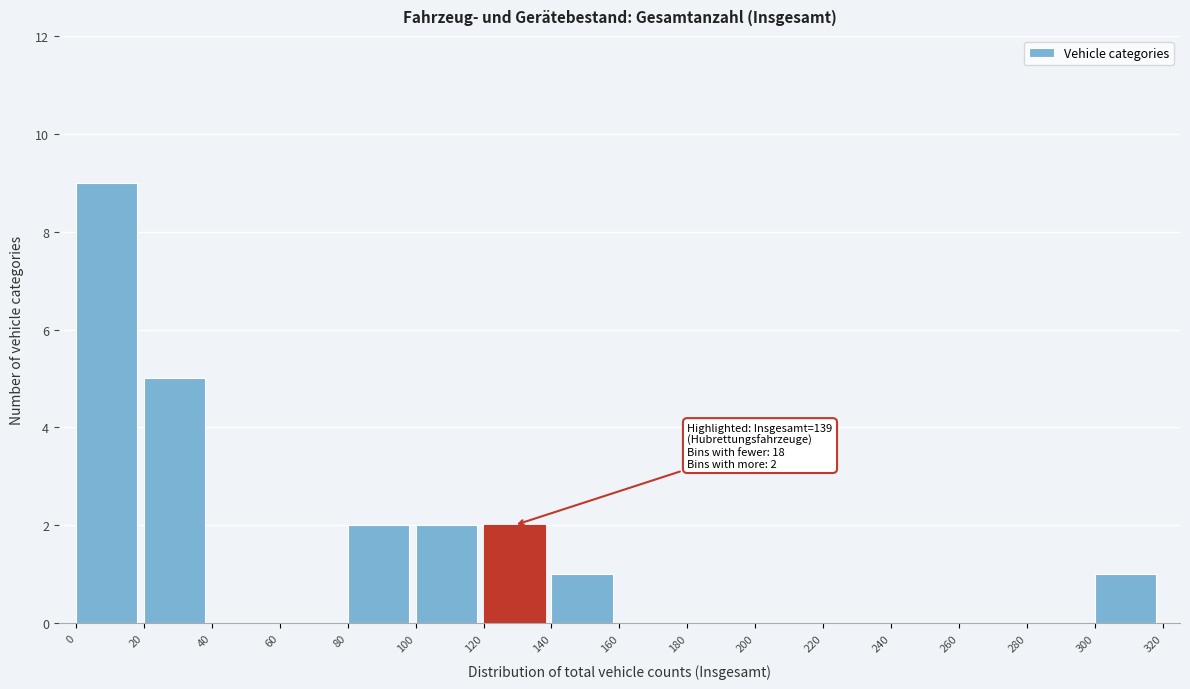

Over which range of the x-axis is the bar tallest?

0 to 20